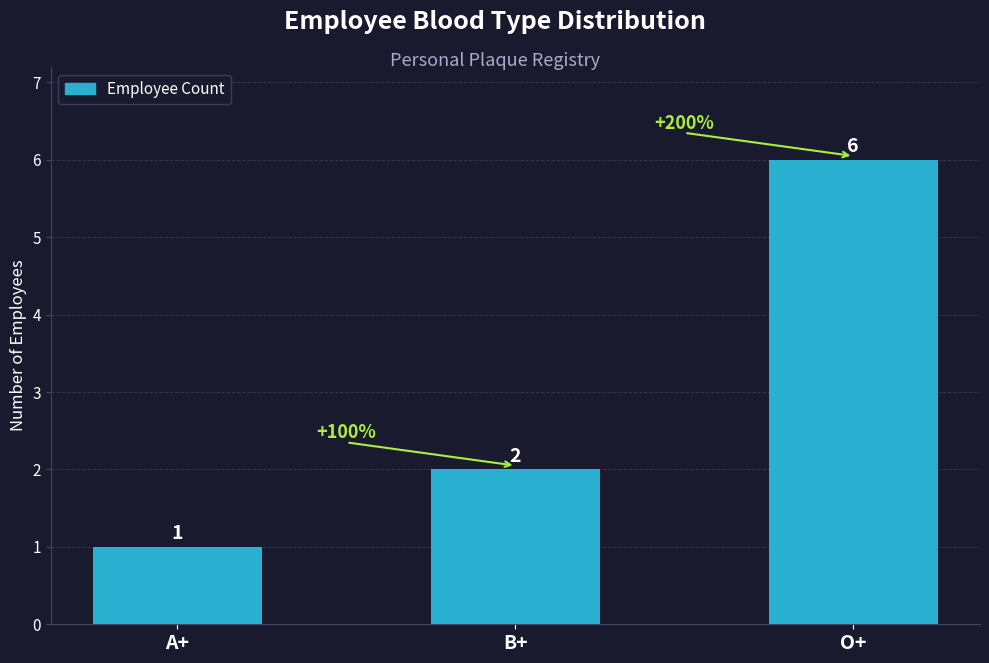

List the labels in order of value, largest first.

O+, B+, A+